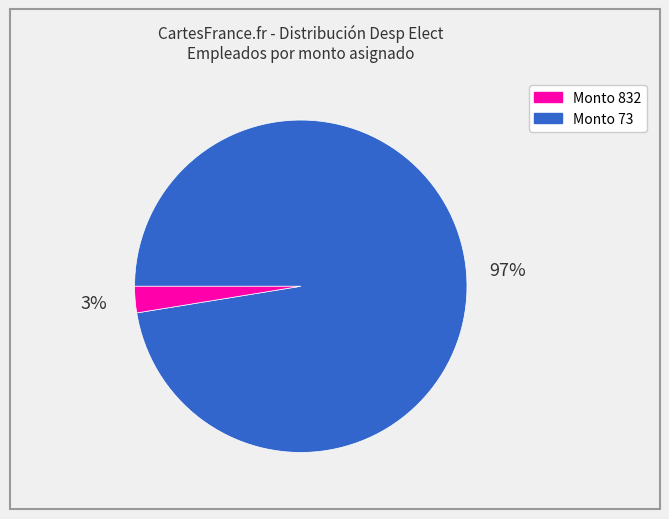

Does any single category account for the majority?

Yes